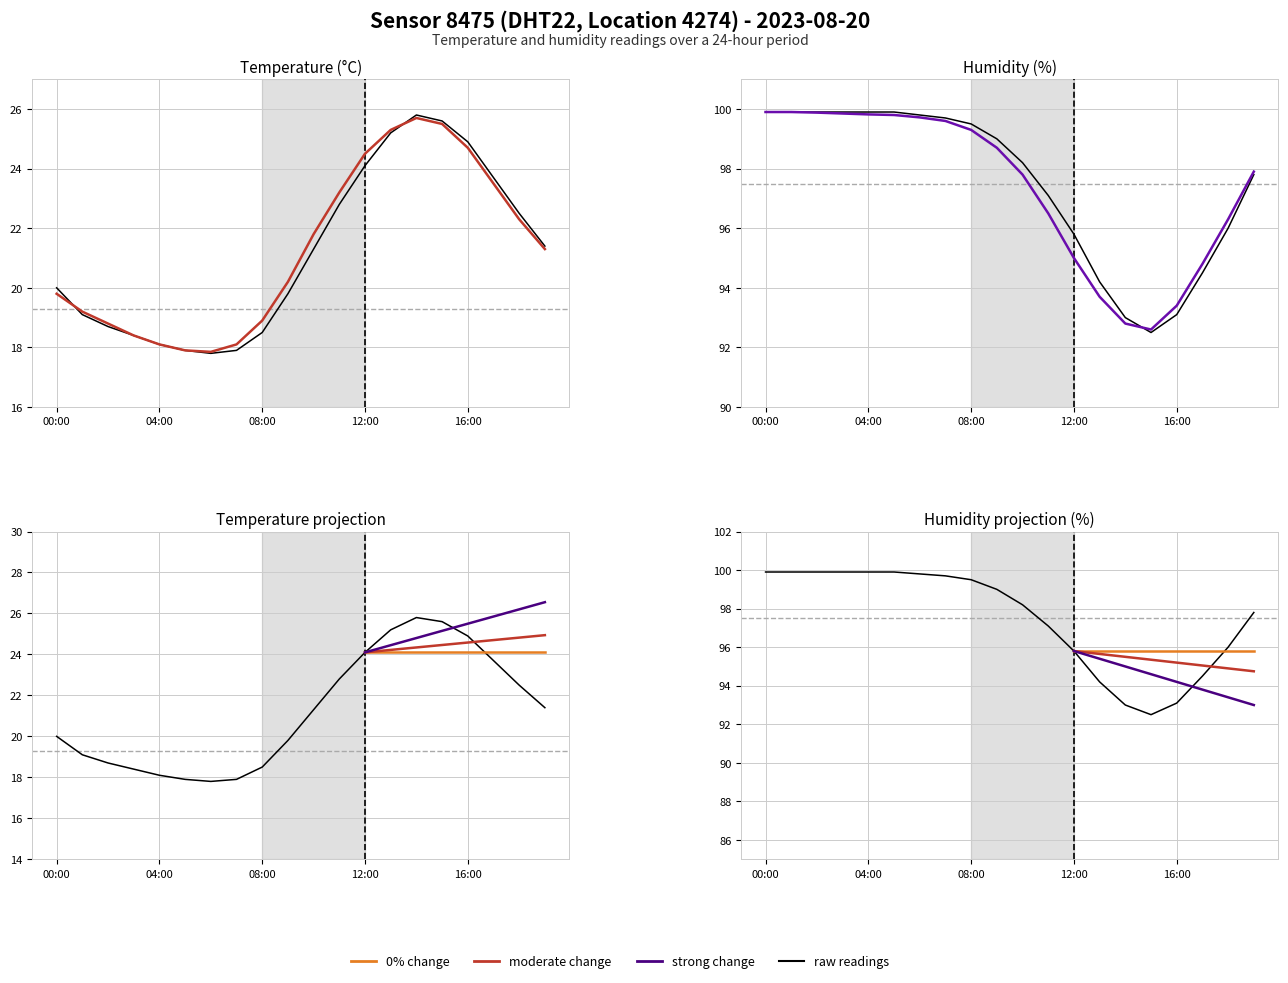

Reading right to left, extract all data points from this chart.

temperature: 19:00=21.4	18:00=22.5	17:00=23.7	16:00=24.9	15:00=25.6	14:00=25.8	13:00=25.2	12:00=24.1	11:00=22.8	10:00=21.3	09:00=19.8	08:00=18.5	07:00=17.9	06:00=17.8	05:00=17.9	04:00=18.1	03:00=18.4	02:00=18.7	01:00=19.1	00:00=20.0
humidity: 19:00=97.8	18:00=96.0	17:00=94.5	16:00=93.1	15:00=92.5	14:00=93.0	13:00=94.2	12:00=95.8	11:00=97.1	10:00=98.2	09:00=99.0	08:00=99.5	07:00=99.7	06:00=99.8	05:00=99.9	04:00=99.9	03:00=99.9	02:00=99.9	01:00=99.9	00:00=99.9